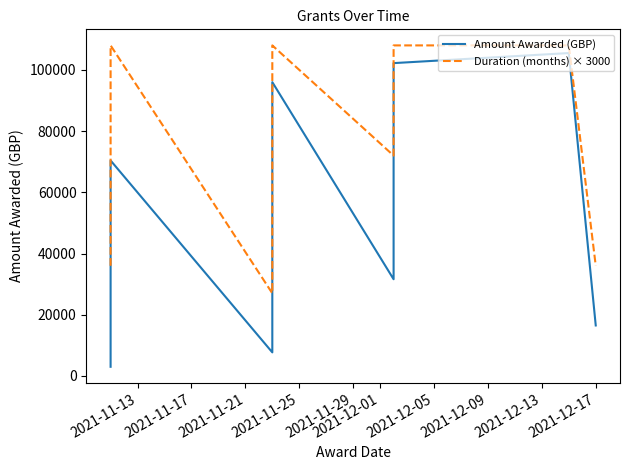

What is the highest value of the Amount Awarded (GBP) series?

105500